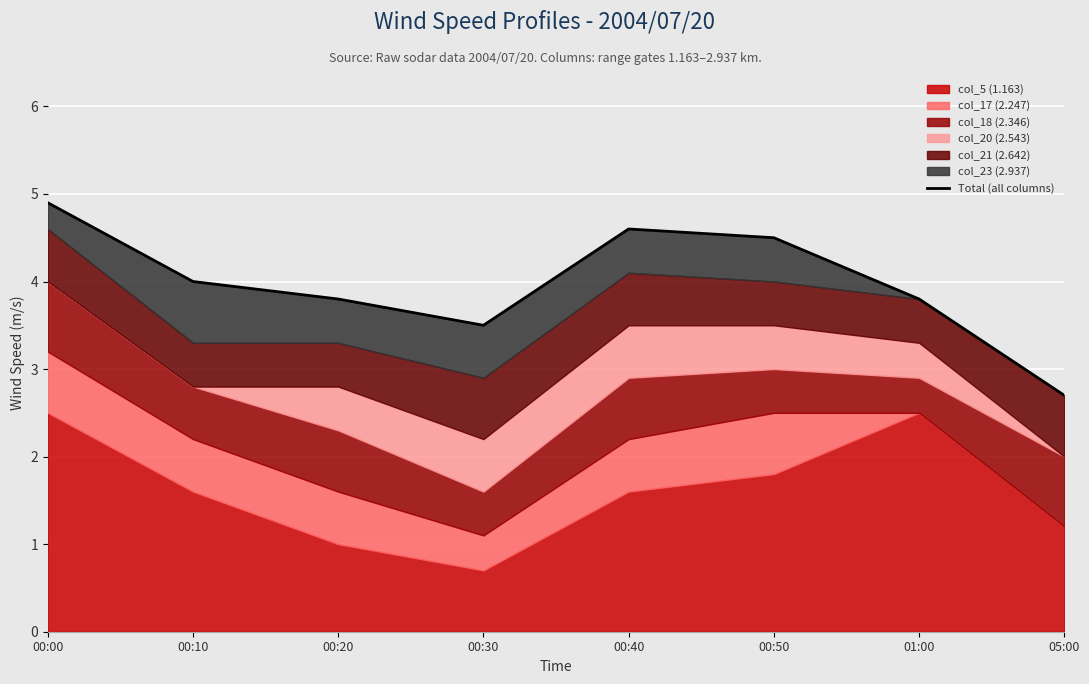

Reading left to right, what are all the values shown in this chart?

4.9	4.0	3.8	3.5	4.6	4.5	3.8	2.7